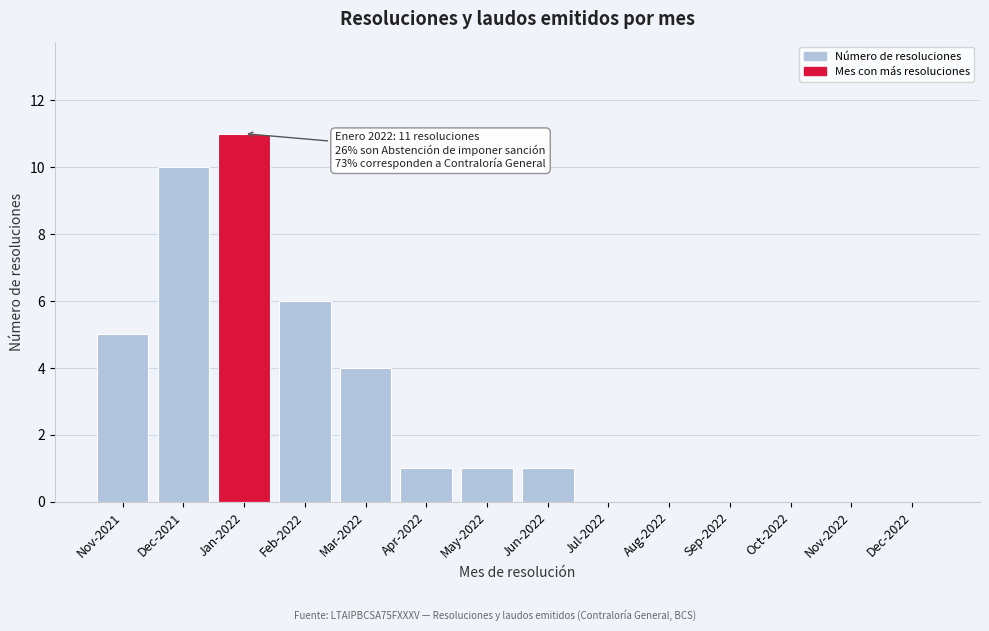

Reading left to right, list all the values displayed in this chart.

Nov-2021=5	Dec-2021=10	Jan-2022=11	Feb-2022=6	Mar-2022=4	Apr-2022=1	May-2022=1	Jun-2022=1	Jul-2022=0	Aug-2022=0	Sep-2022=0	Oct-2022=0	Nov-2022=0	Dec-2022=0